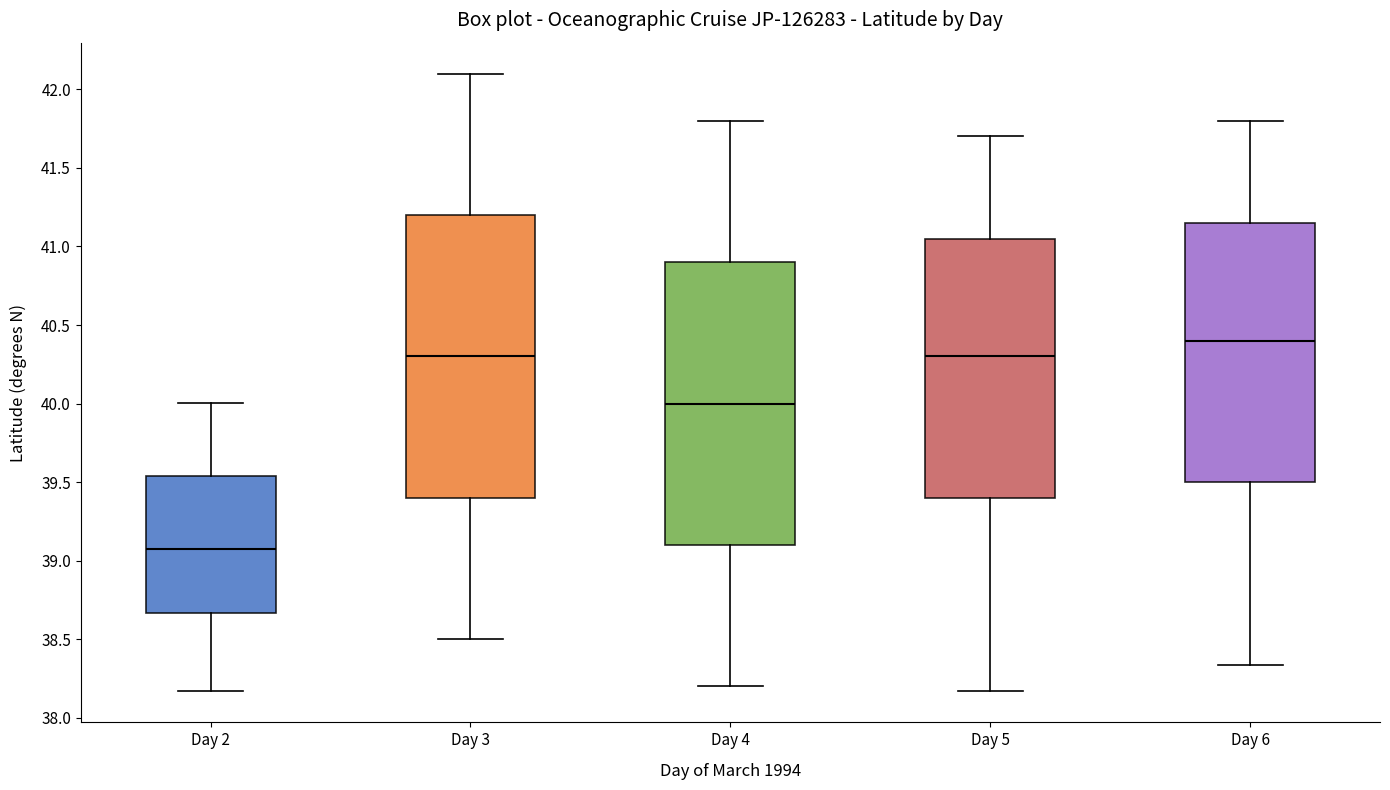

Reading left to right, read every box against the y-axis: the position of its median line, the range the box covers, and the ends of its whiskers. The values are not printed on the chart, so give them approximately, as read against the axis.

Day 2: median 39.05, box 38.65 to 39.55, whiskers 38.15 to 40.00
Day 3: median 40.30, box 39.40 to 41.20, whiskers 38.50 to 42.10
Day 4: median 40.00, box 39.10 to 40.90, whiskers 38.20 to 41.80
Day 5: median 40.30, box 39.40 to 41.05, whiskers 38.15 to 41.70
Day 6: median 40.40, box 39.50 to 41.15, whiskers 38.35 to 41.80